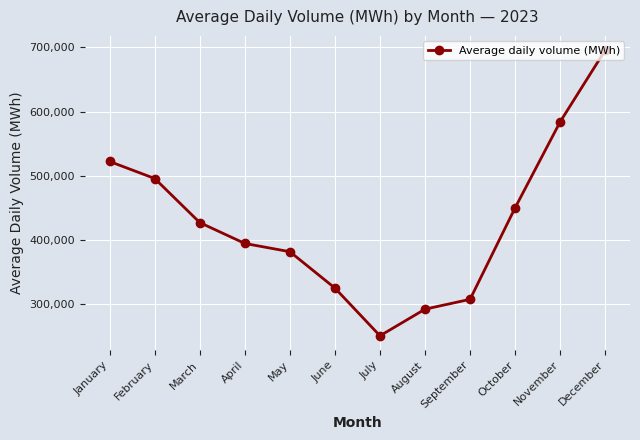

Reading left to right, what are all the values shown in this chart?

522268.2	495805.7	427285.1	394827.4	381984.5	325423.3	251247.9	292654.8	307962.7	450306.2	584003.3	695373.4